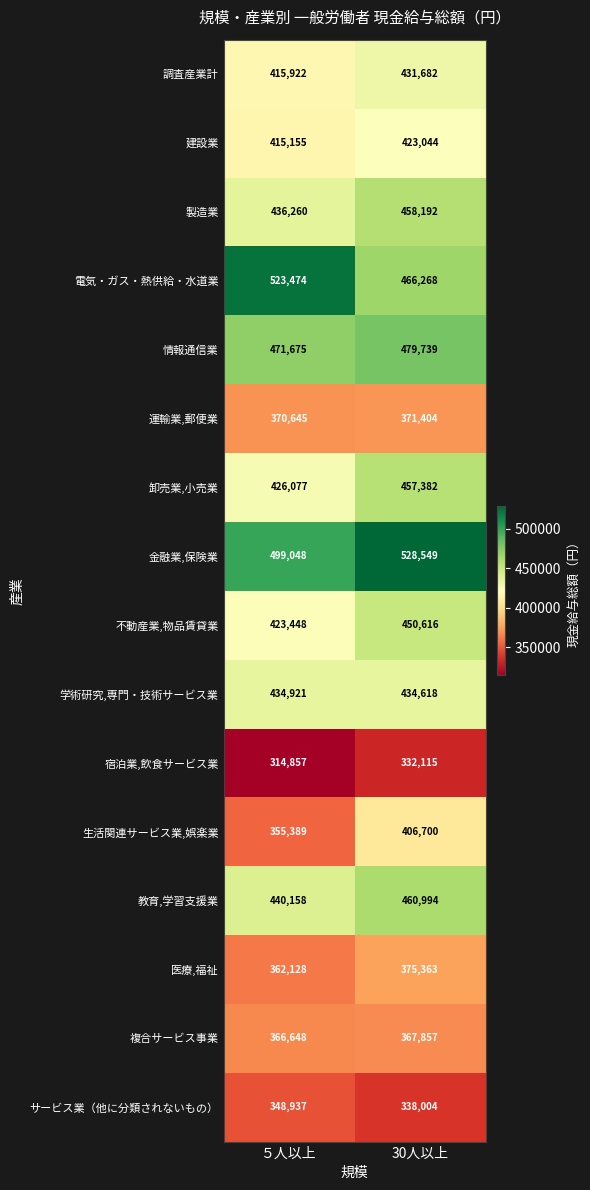

True or false: 生活関連サービス業,娯楽業 has a value of 406700 at 30人以上.

True